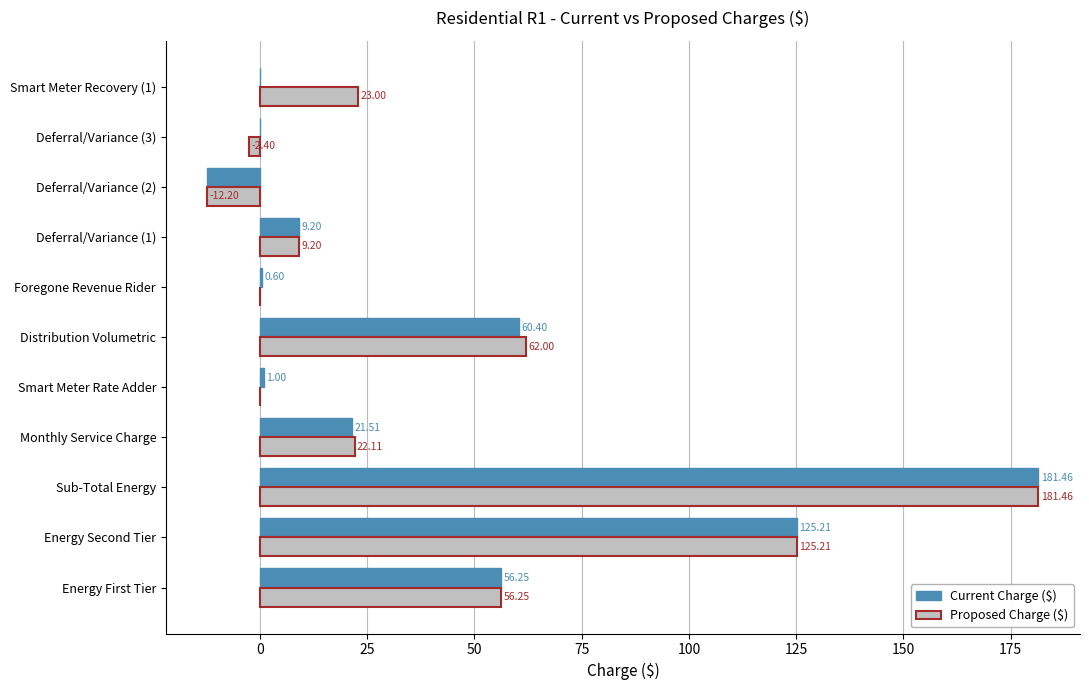

What is the sum of the Current Charge ($) values at Smart Meter Rate Adder and Smart Meter Recovery (1)?

1.0